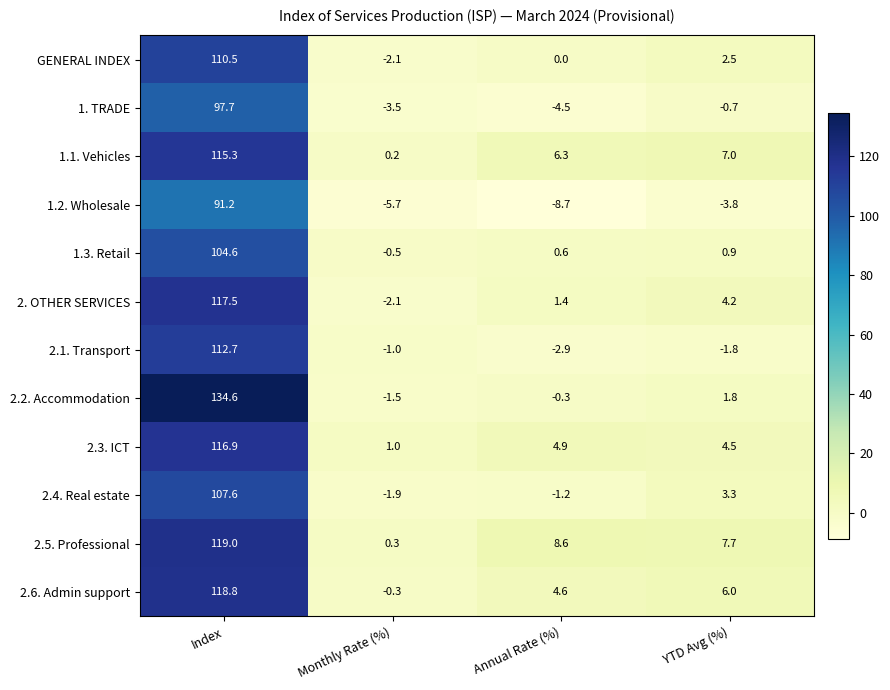

True or false: 1.1. Vehicles has a value of 9.9 at YTD Avg (%).

False